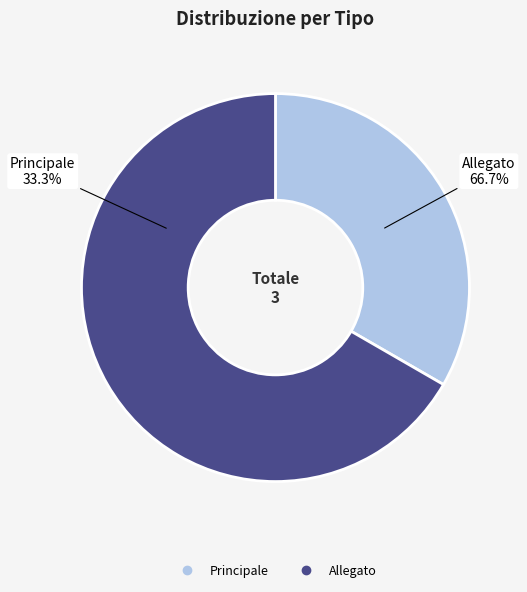

What is the largest slice in the pie chart?

Allegato